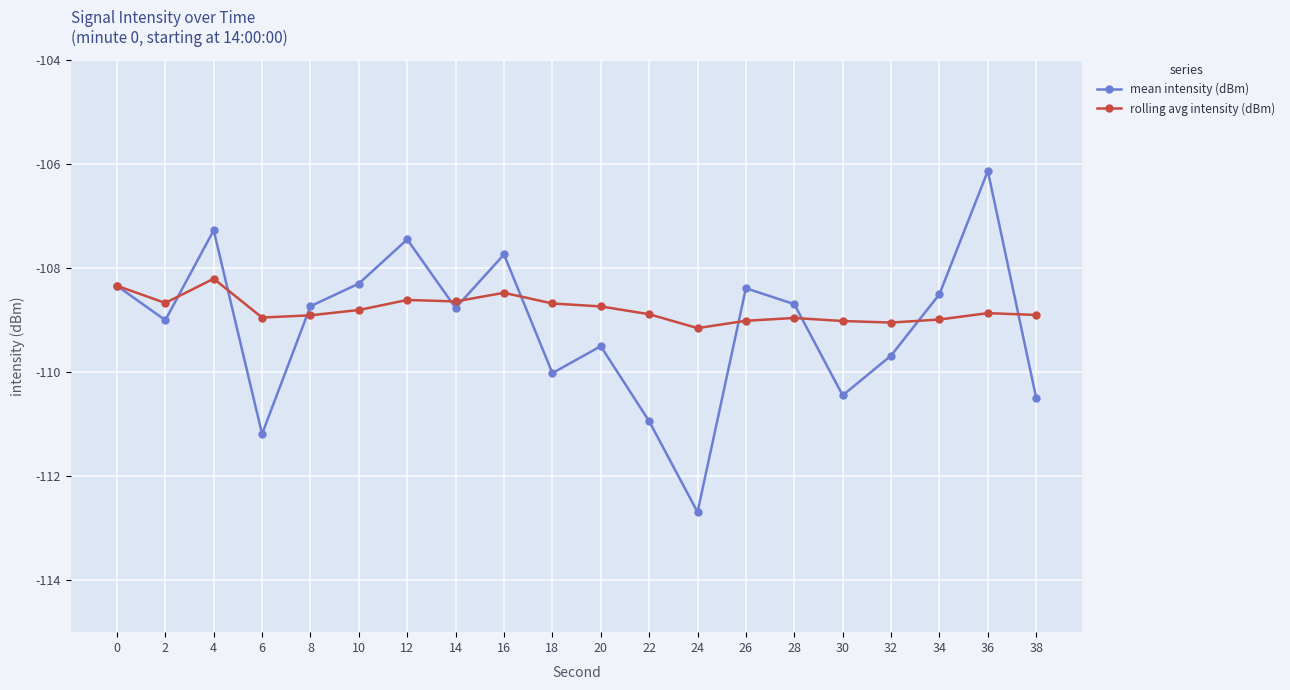

How many lines are shown in the chart?

2